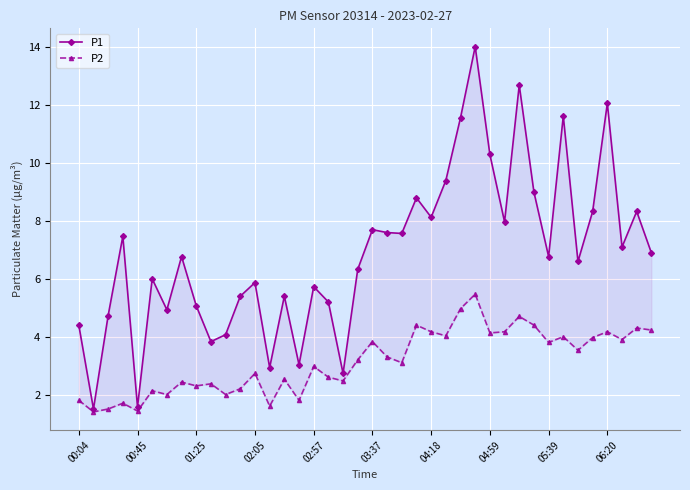

Rank the series by their average value, from highest to lowest.

P1, P2